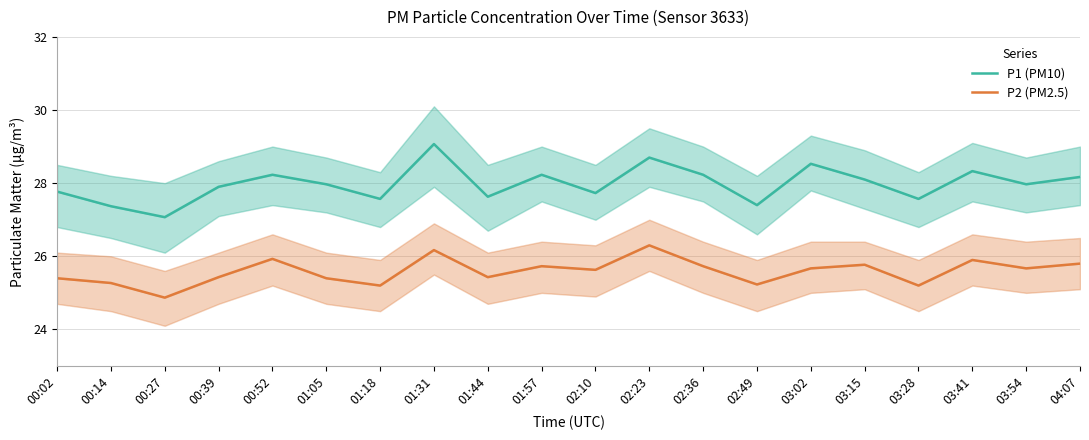

What is the difference between the P2 (PM2.5) values at 01:57 and 00:39?

0.3